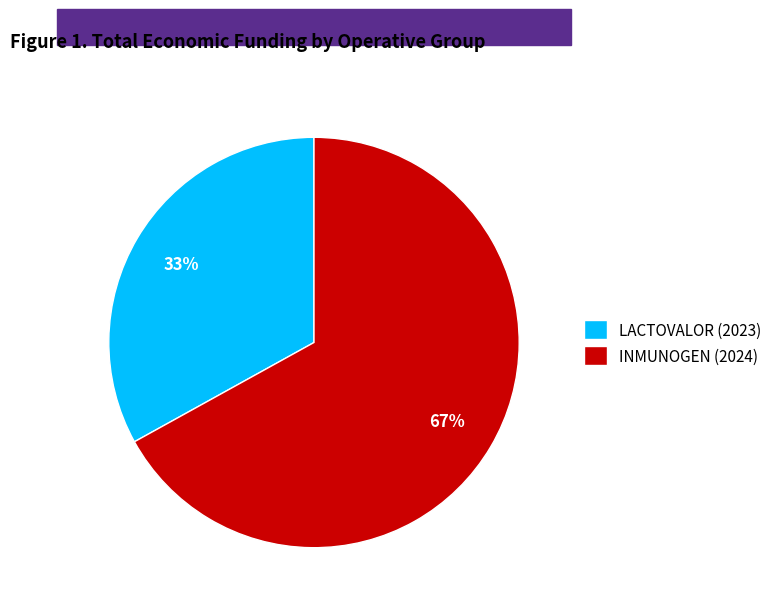

Which slice is the smallest?

LACTOVALOR (2023)